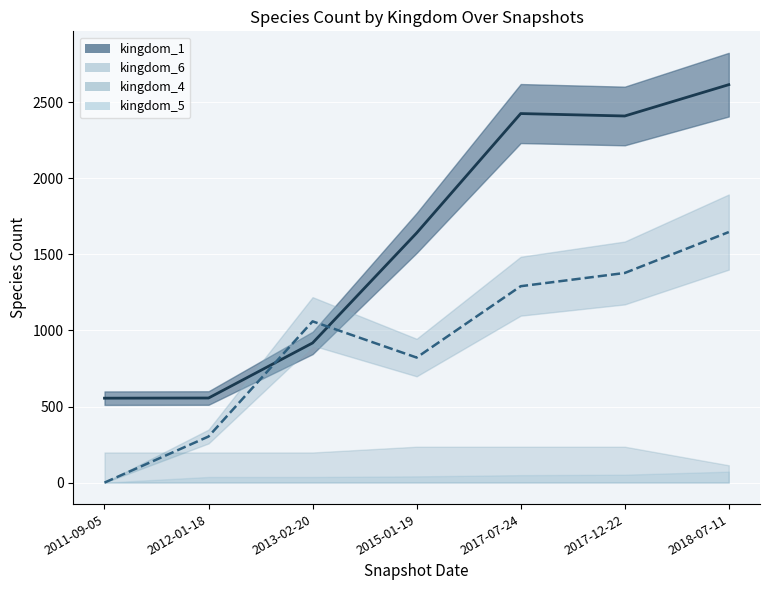

What is the total value across all series at 6?

4469